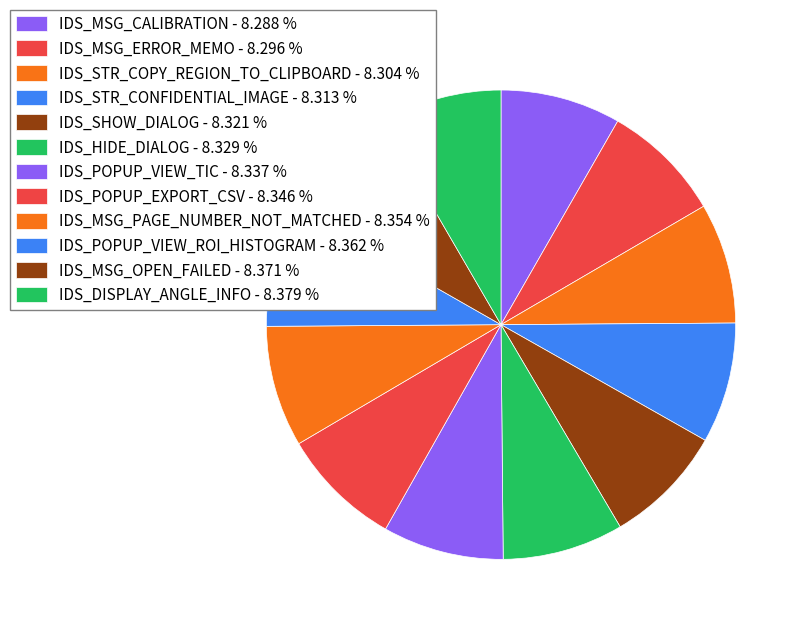

Rank the categories by value from highest to lowest.

IDS_DISPLAY_ANGLE_INFO, IDS_MSG_OPEN_FAILED, IDS_POPUP_VIEW_ROI_HISTOGRAM, IDS_MSG_PAGE_NUMBER_NOT_MATCHED, IDS_POPUP_EXPORT_CSV, IDS_POPUP_VIEW_TIC, IDS_HIDE_DIALOG, IDS_SHOW_DIALOG, IDS_STR_CONFIDENTIAL_IMAGE, IDS_STR_COPY_REGION_TO_CLIPBOARD, IDS_MSG_ERROR_MEMO, IDS_MSG_CALIBRATION